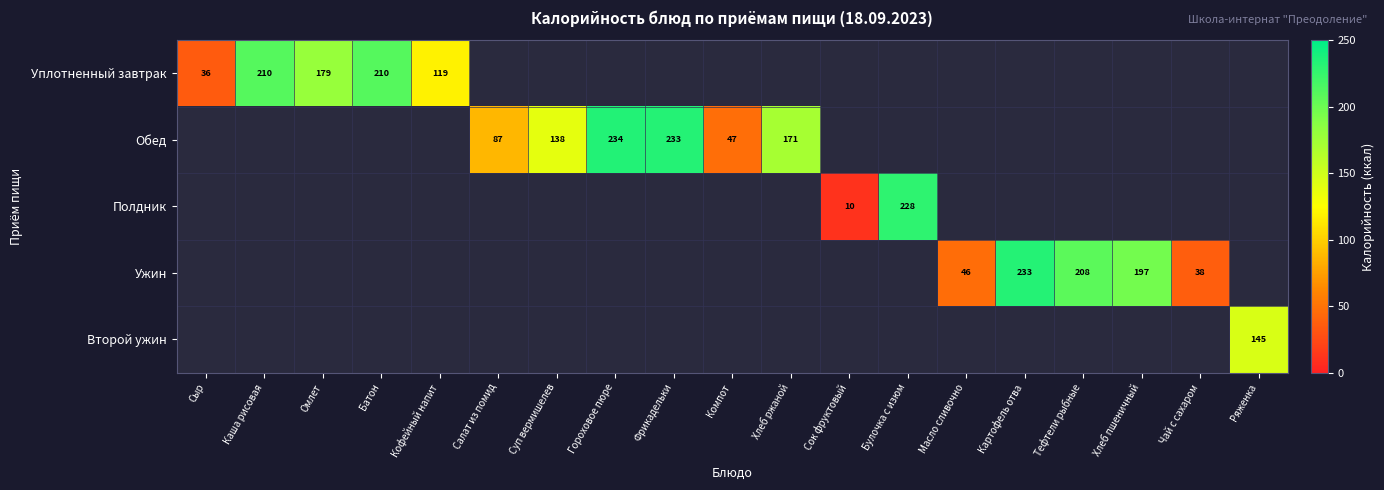

True or false: Уплотненный завтрак has a value of 65 at Кофейный напит.

False